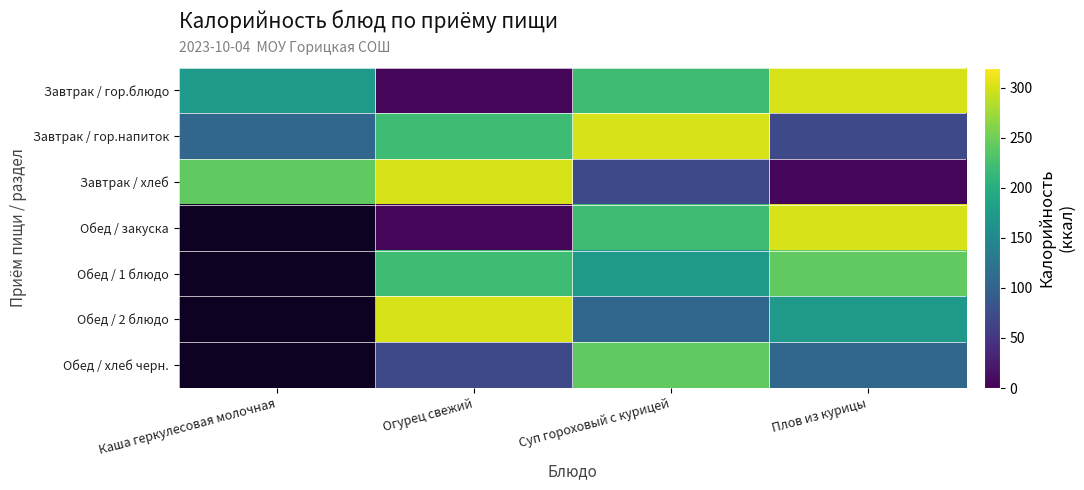

True or false: Завтрак / хлеб has a value of 5.0 at Плов из курицы.

True